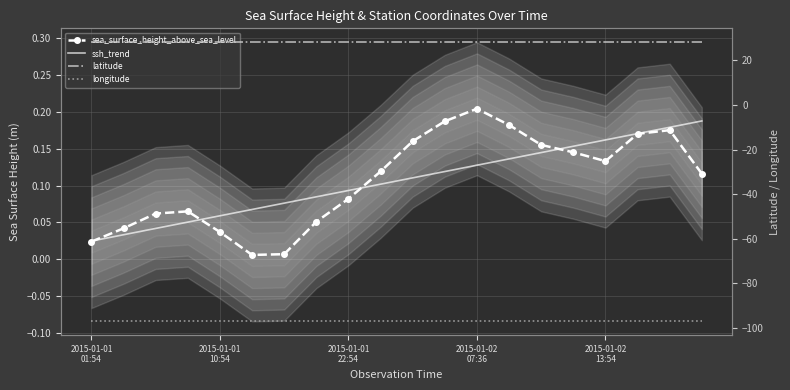

At which category does the chart reach its peak across all series?

2015-01-01
01:54